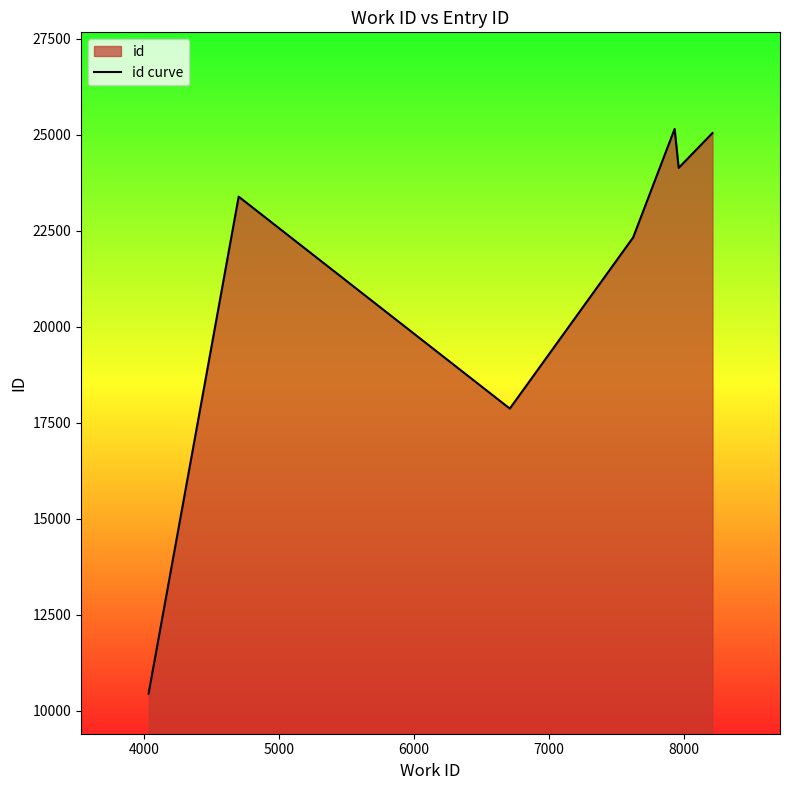

How many interior local valleys (lower than both neighbors) does the data have?

2